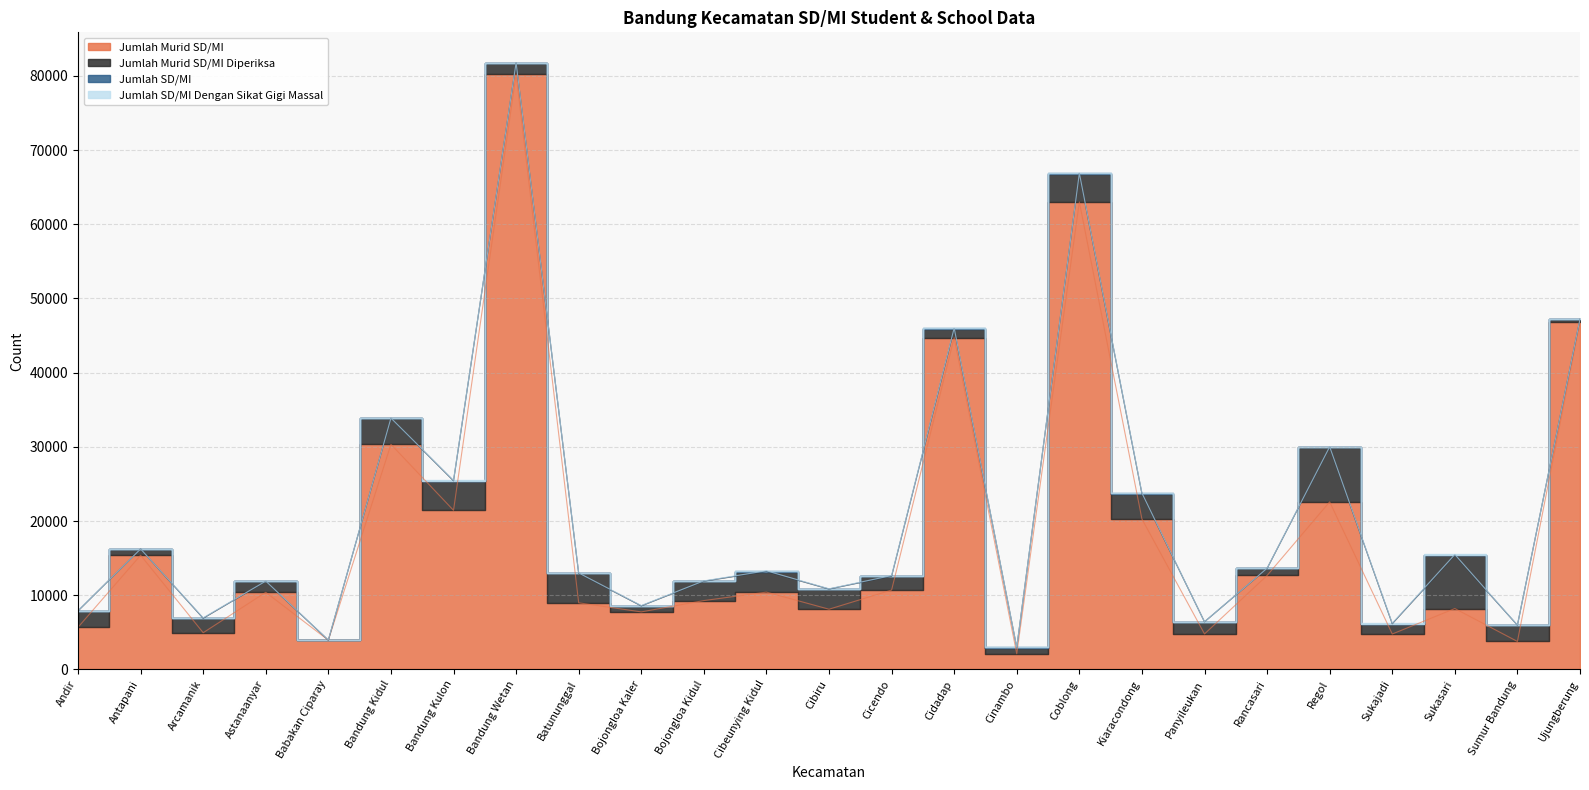

What are all the series names shown in the legend?

Jumlah Murid SD/MI, Jumlah Murid SD/MI Diperiksa, Jumlah SD/MI, Jumlah SD/MI Dengan Sikat Gigi Massal